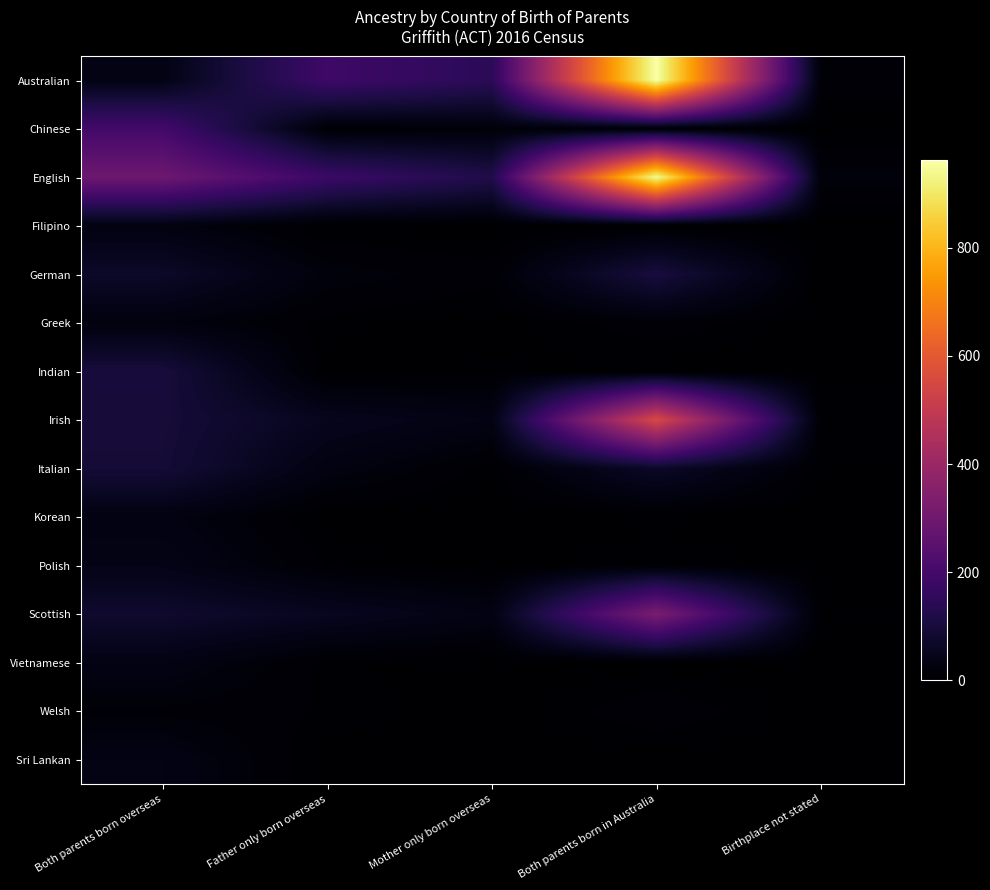

Between Mother only born overseas and Birthplace not stated, which is larger?

Mother only born overseas